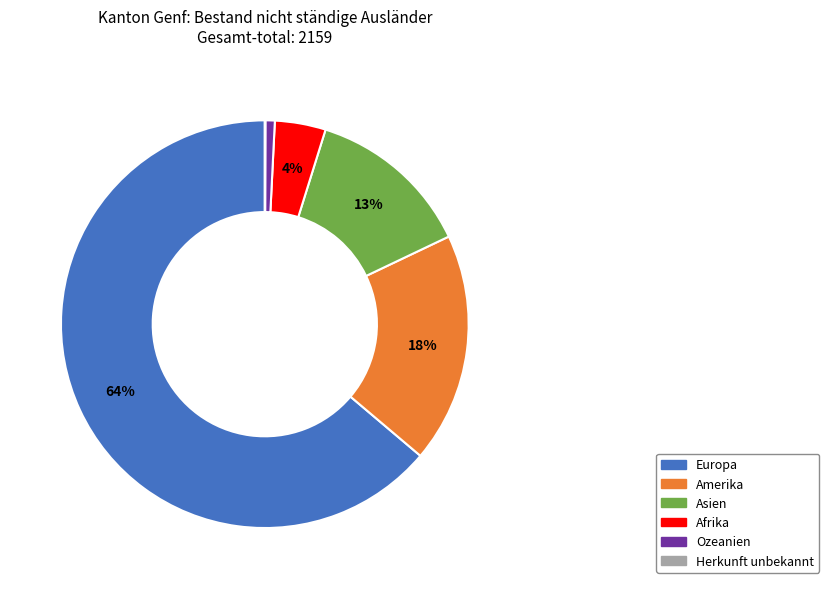

Which category has the biggest portion of the pie?

Europa